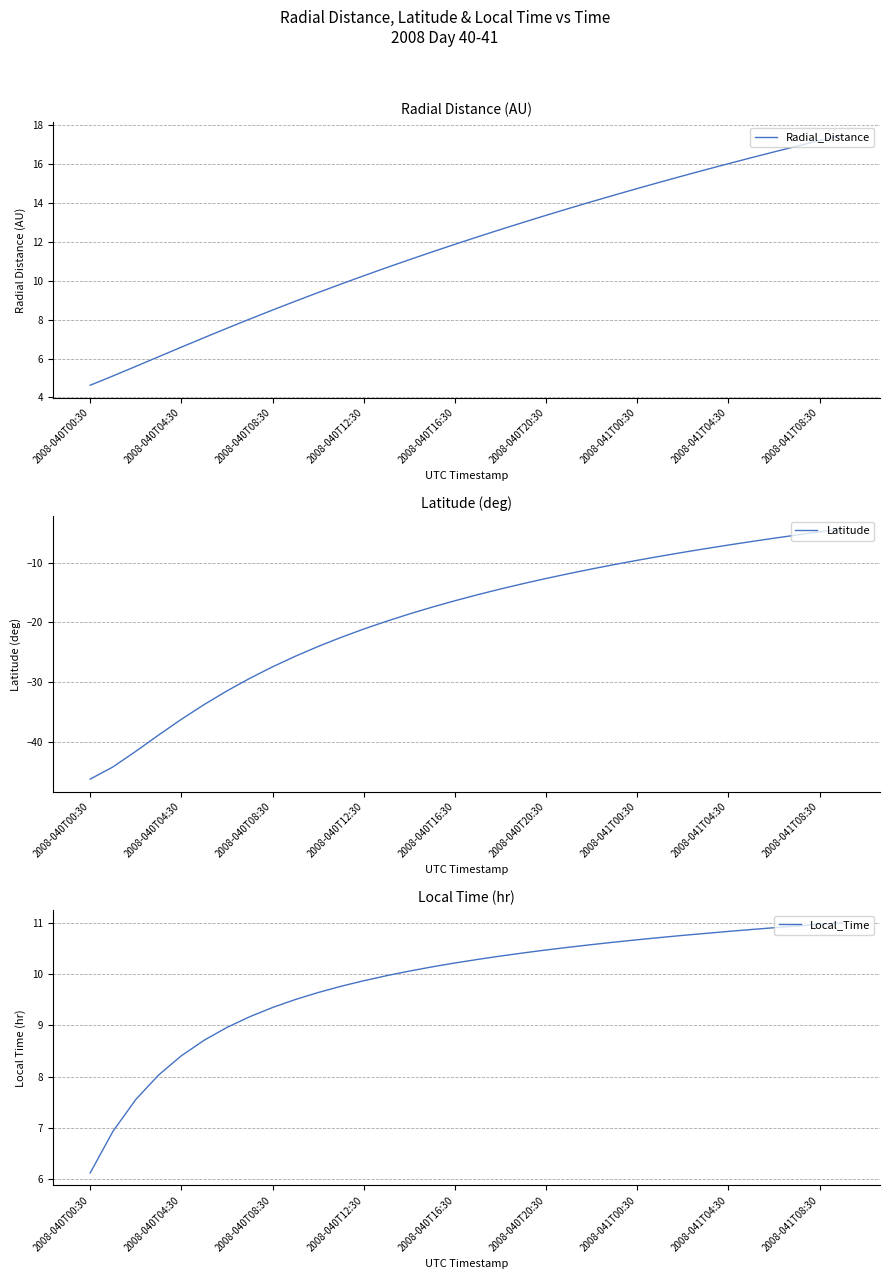

True or false: Radial_Distance and Local_Time cross at least once.

True